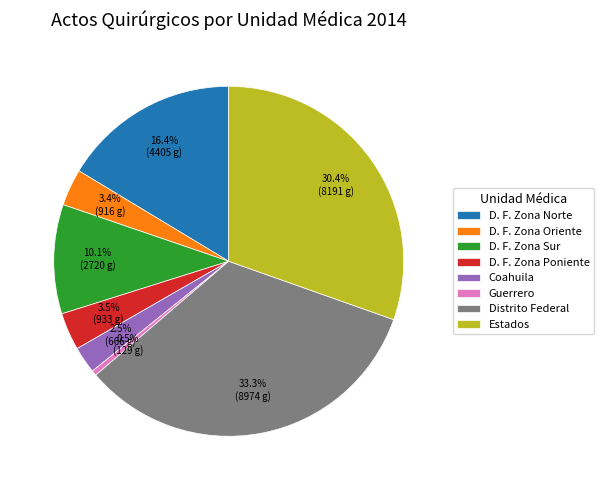

Count the number of slices in the pie.

8